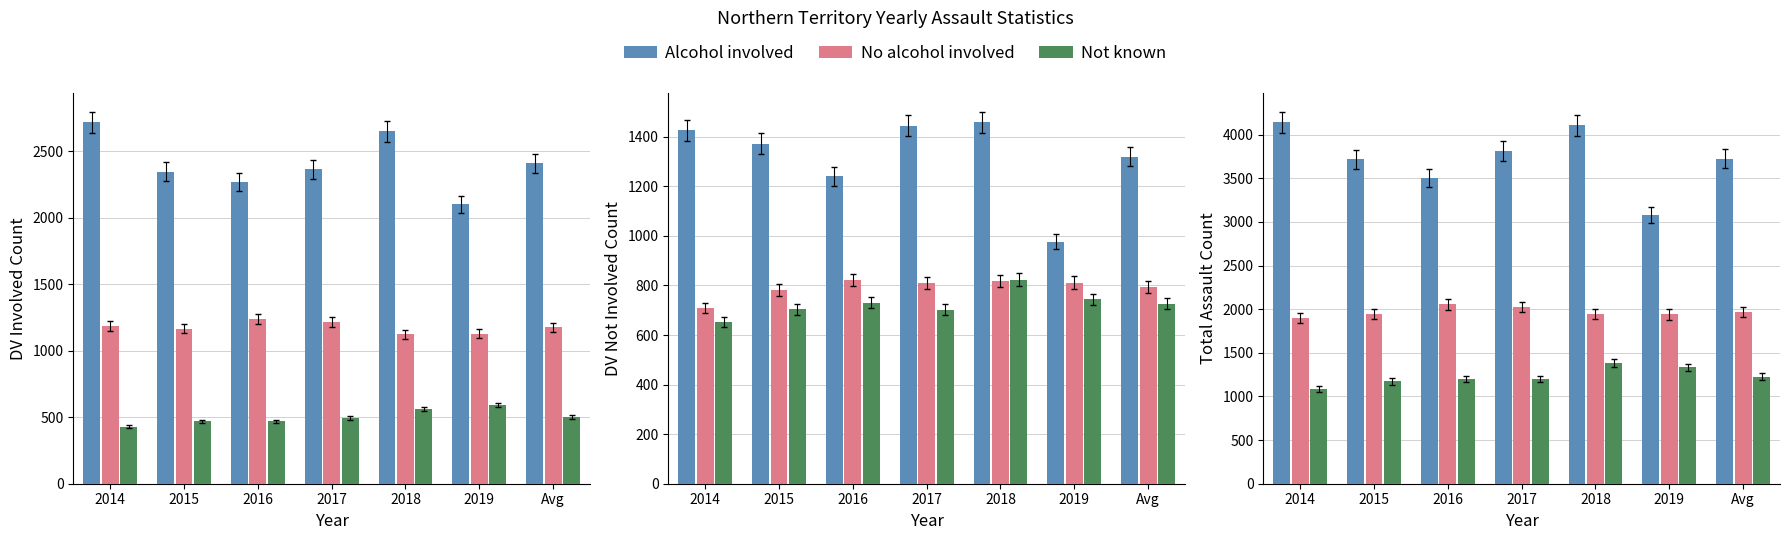

True or false: No alcohol involved has a value of 2025.0 at 2017.

True